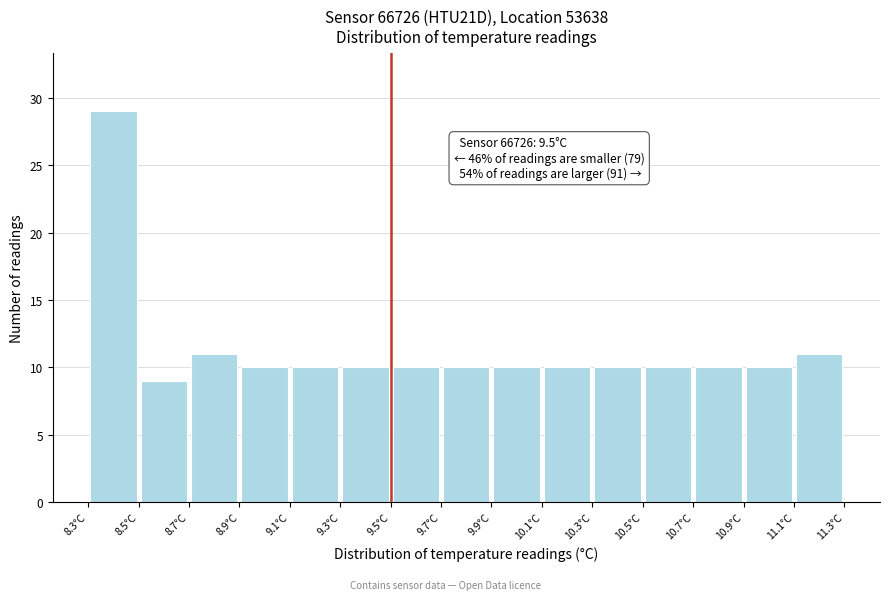

Which range on the x-axis has the tallest bar?

8.3 to 8.5